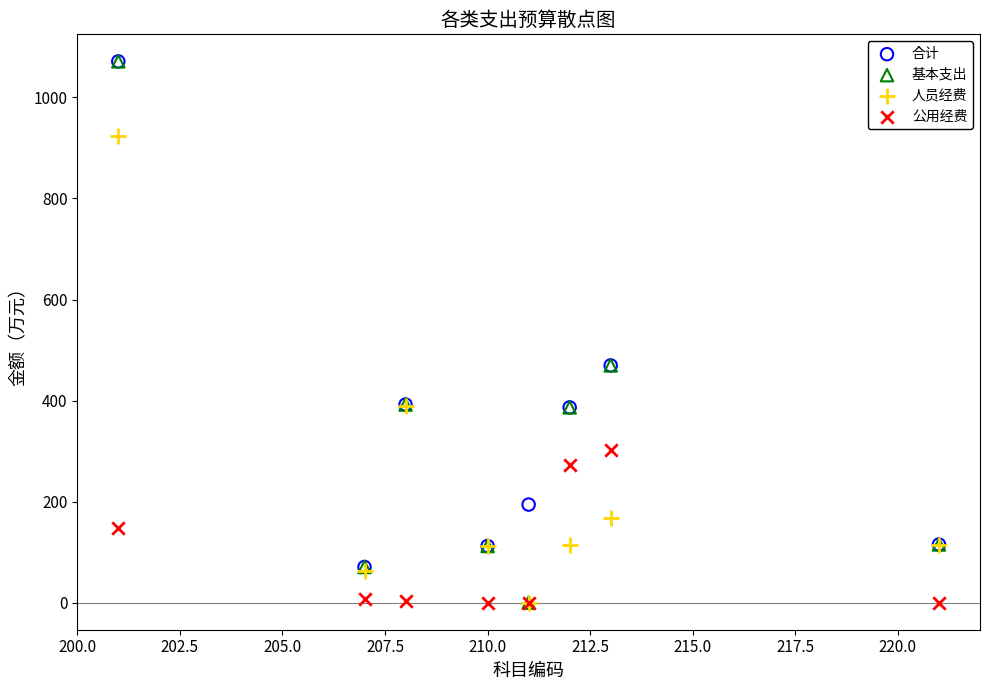

What are all the series names shown in the legend?

合计, 基本支出, 人员经费, 公用经费